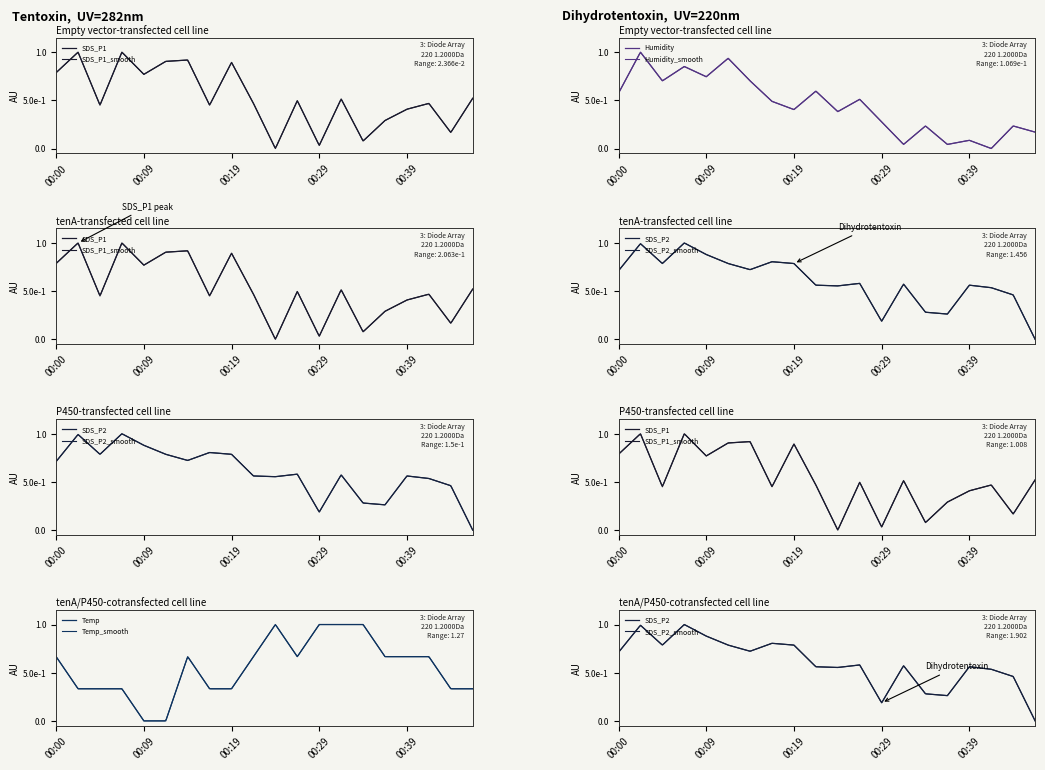

What is the maximum value for SDS_P2?

1.0